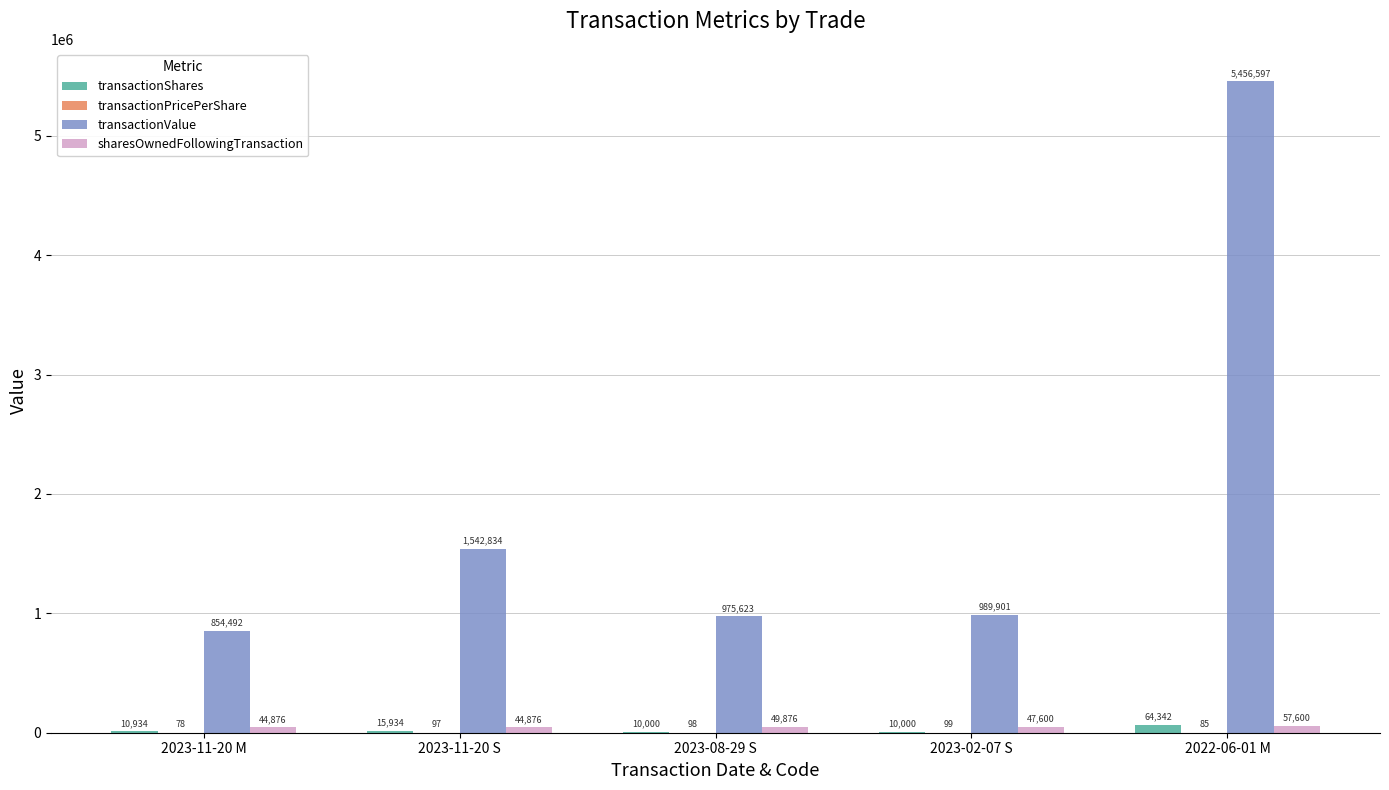

Between 2023-11-20 S and 2023-08-29 S, which series saw the biggest shift?

transactionValue